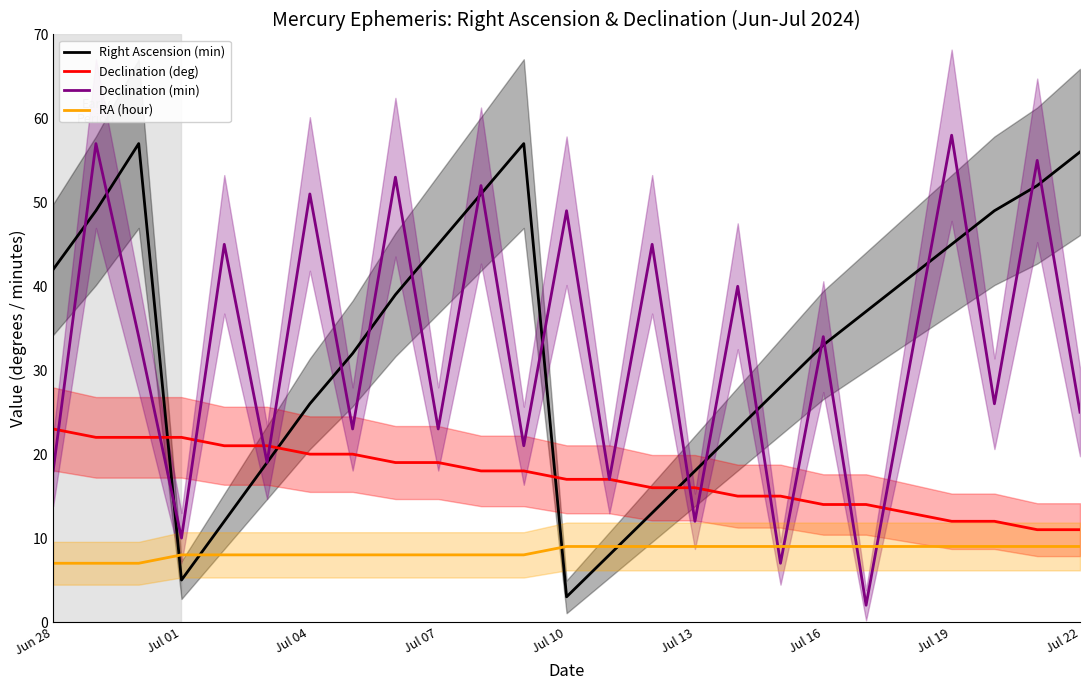

In Right Ascension (min), how many points are lower than both neighbors (excluding endpoints)?

2